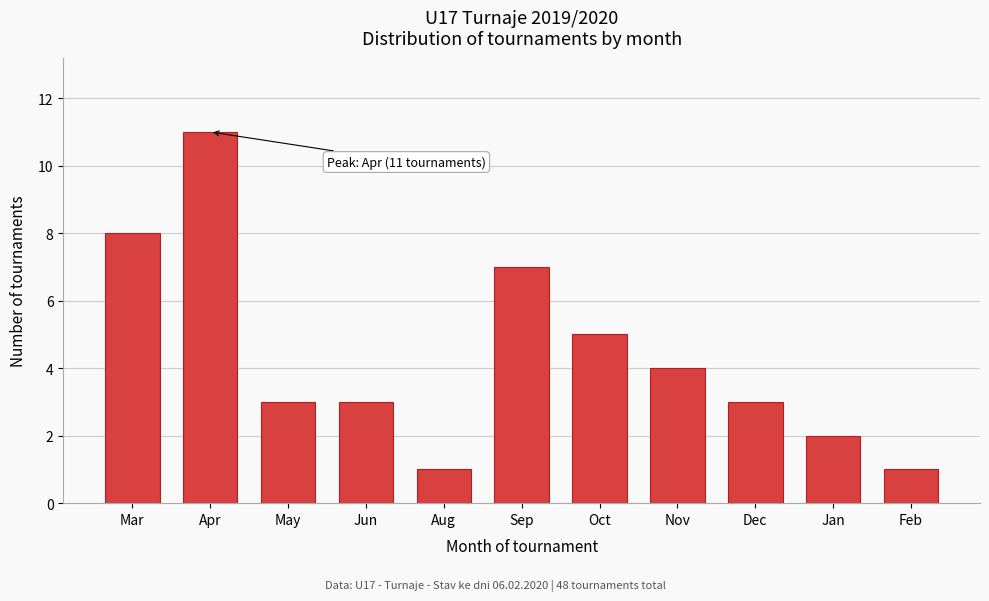

Reading left to right, what are all the values shown in this chart?

8	11	3	3	1	7	5	4	3	2	1